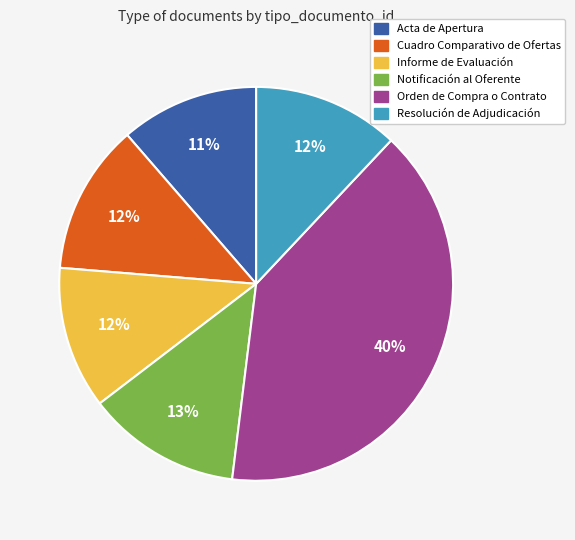

To the nearest percent, what percentage of the pie is Orden de Compra o Contrato?

40%